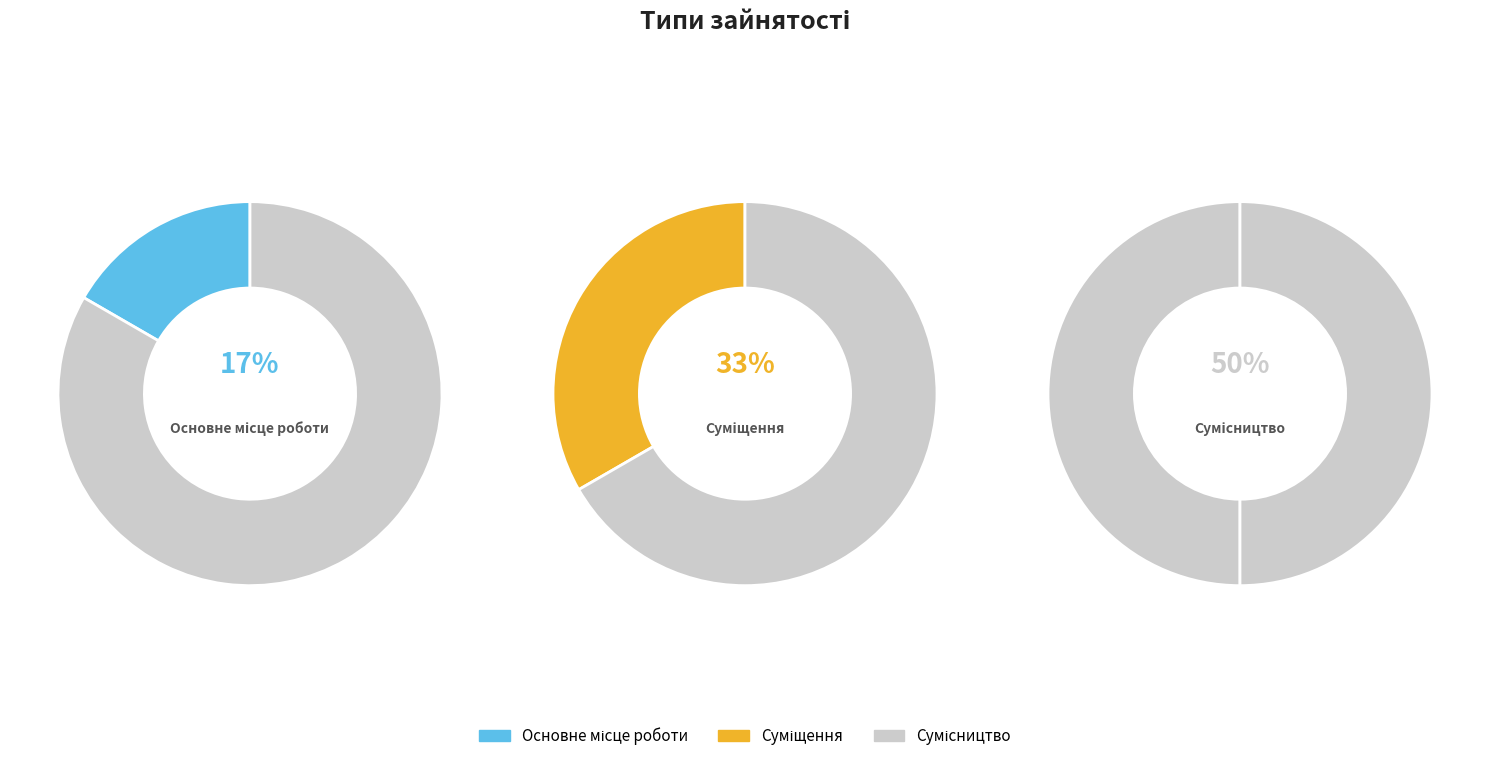

What percentage is the Суміщення slice, to the nearest percent?

33%